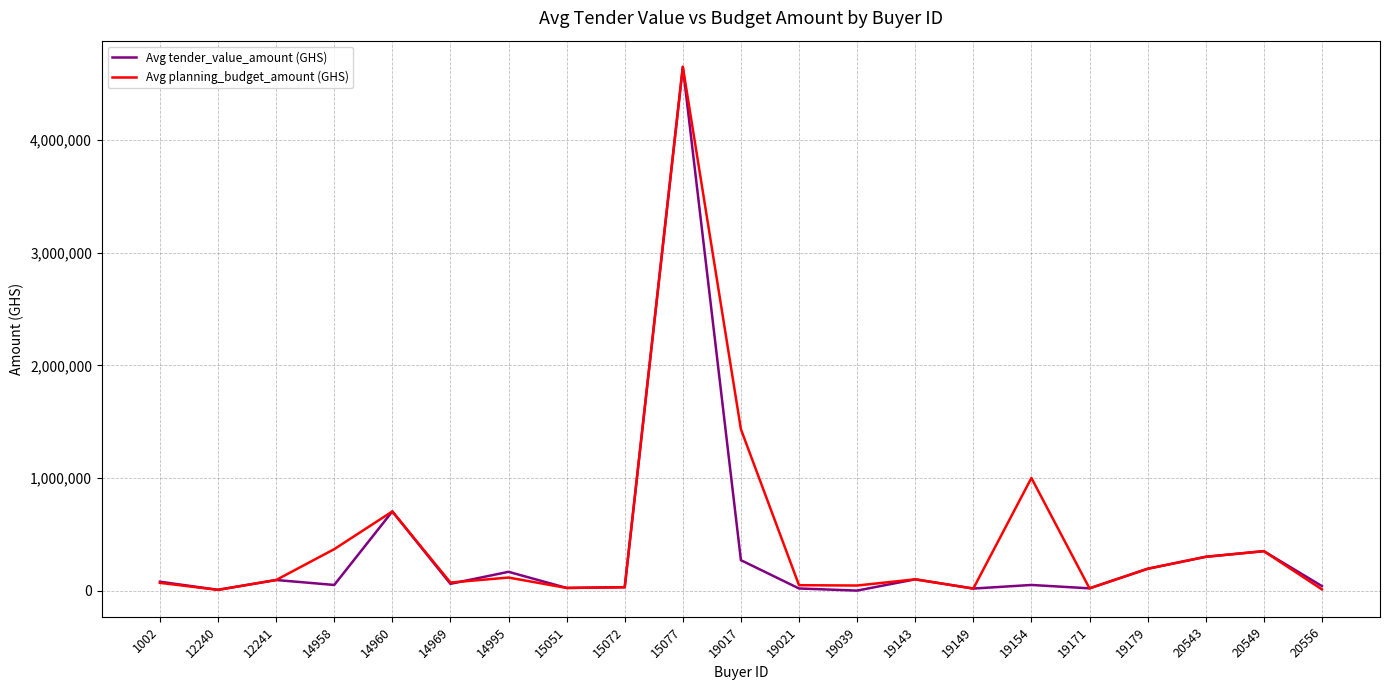

True or false: Avg tender_value_amount (GHS) has more than 0 interior local peaks.

True